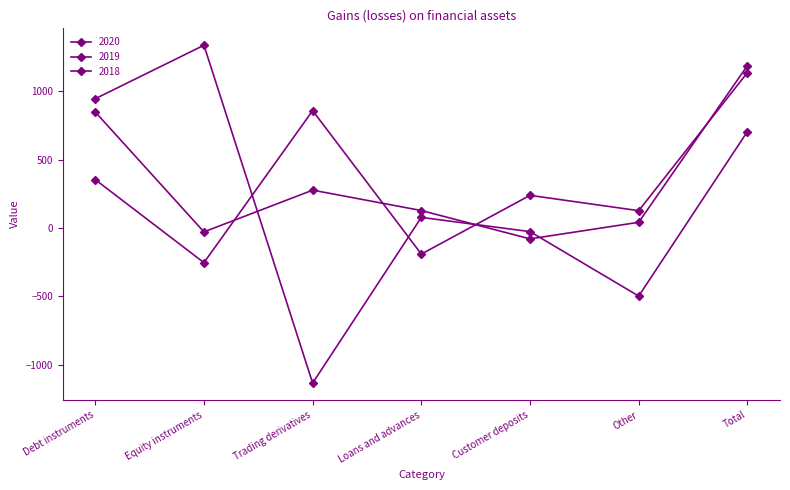

True or false: 2018 has a value of 473 at Debt instruments.

False